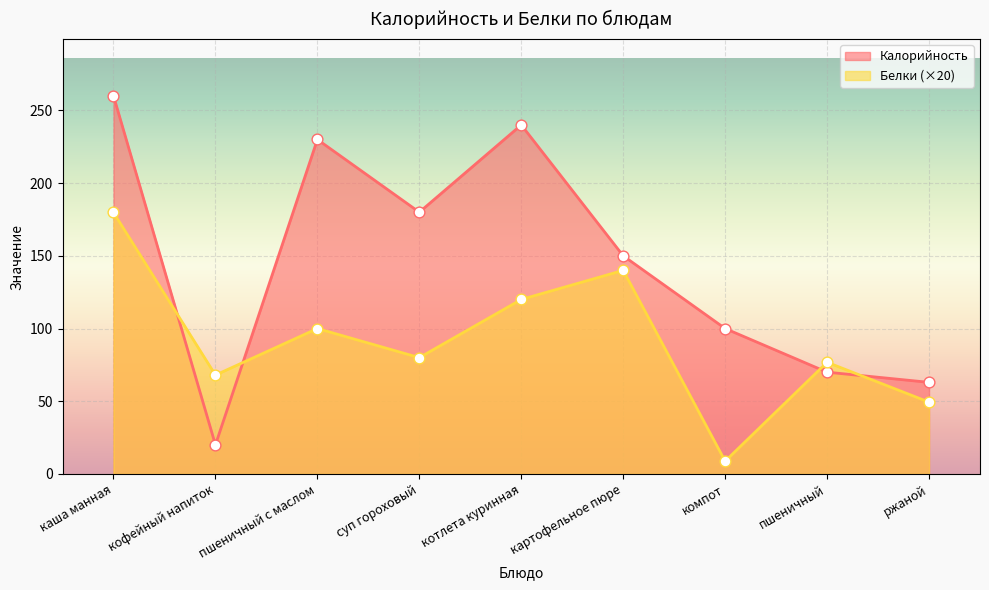

What are all the series names shown in the legend?

Калорийность, Белки (×20)